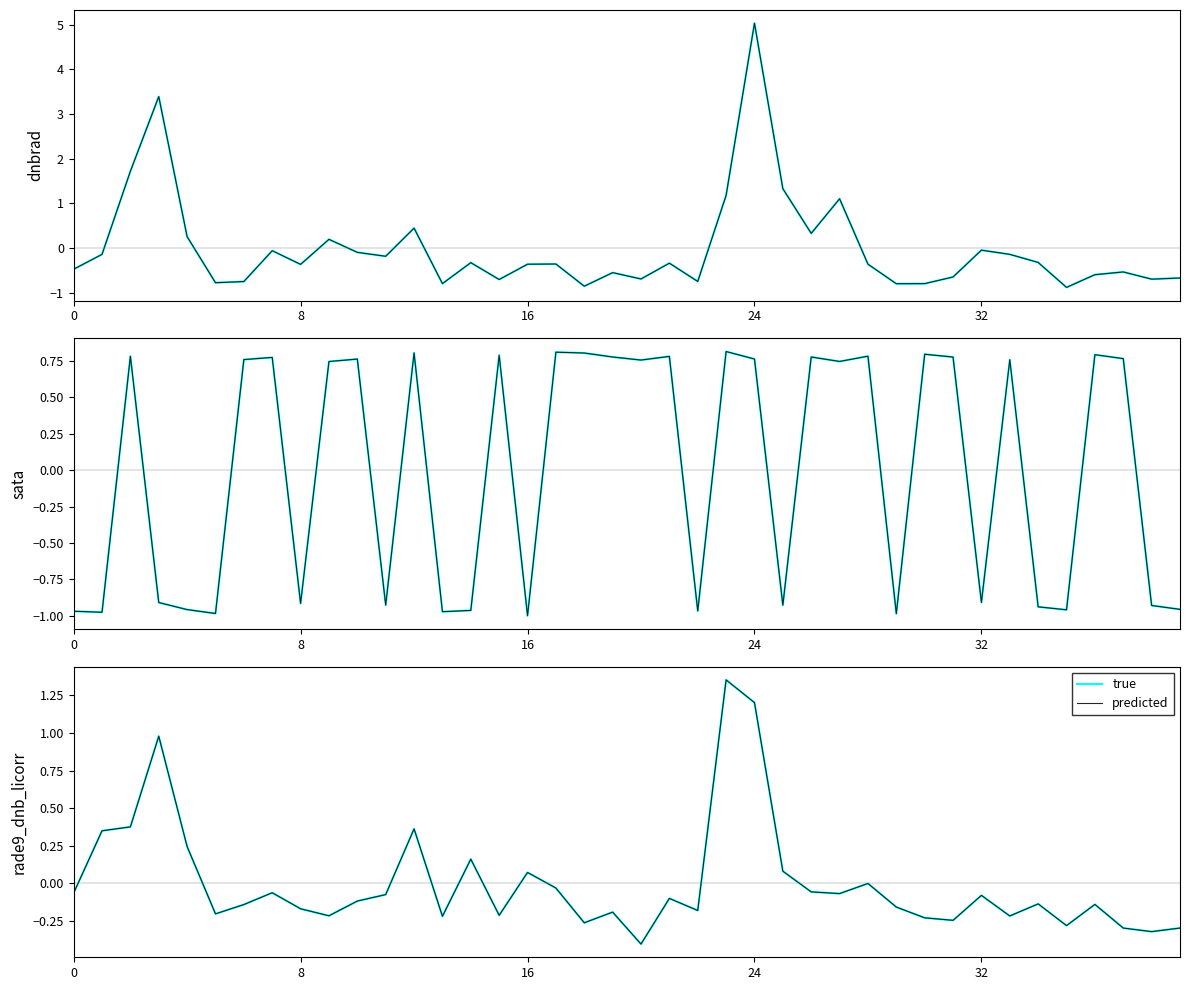

How many values in sata (true) are above zero?

22